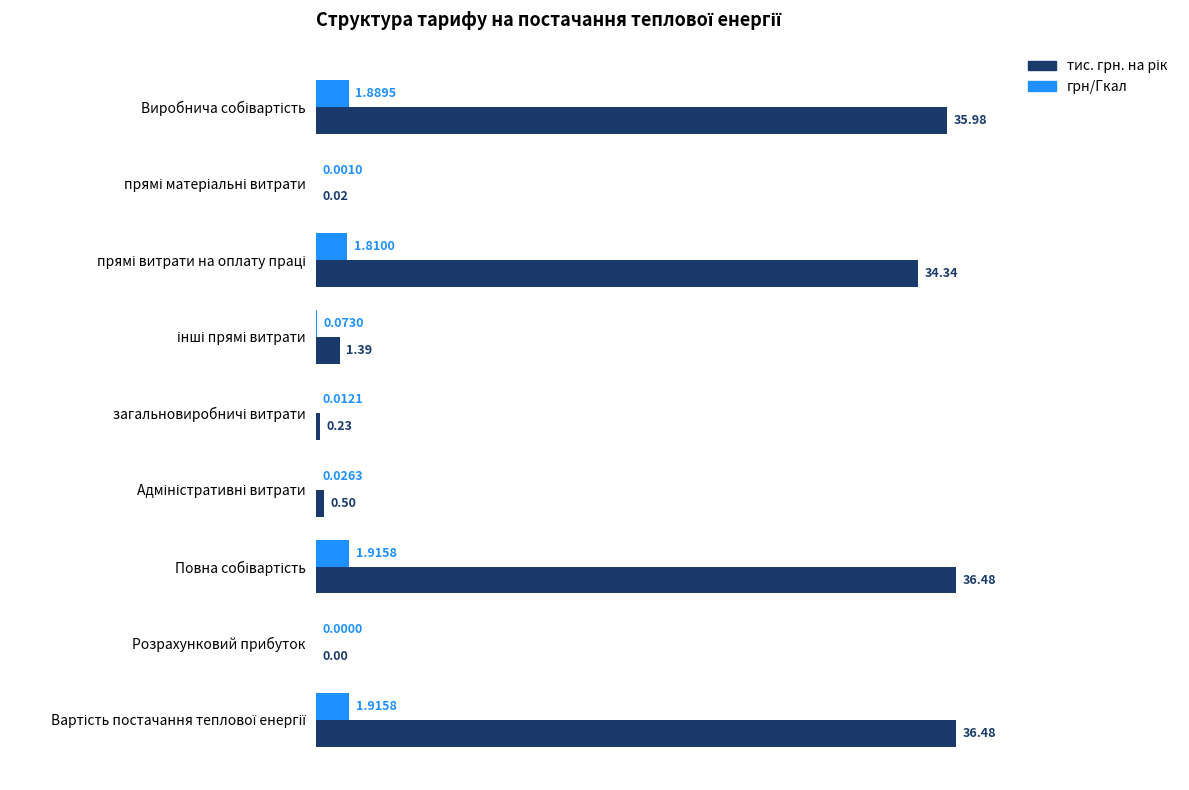

Rank the categories by тис. грн. на рік value from lowest to highest.

Розрахунковий прибуток, прямі матеріальні витрати, загальновиробничі витрати, Адміністративні витрати, інші прямі витрати, прямі витрати на оплату праці, Виробнича собівартість, Повна собівартість, Вартість постачання теплової енергії